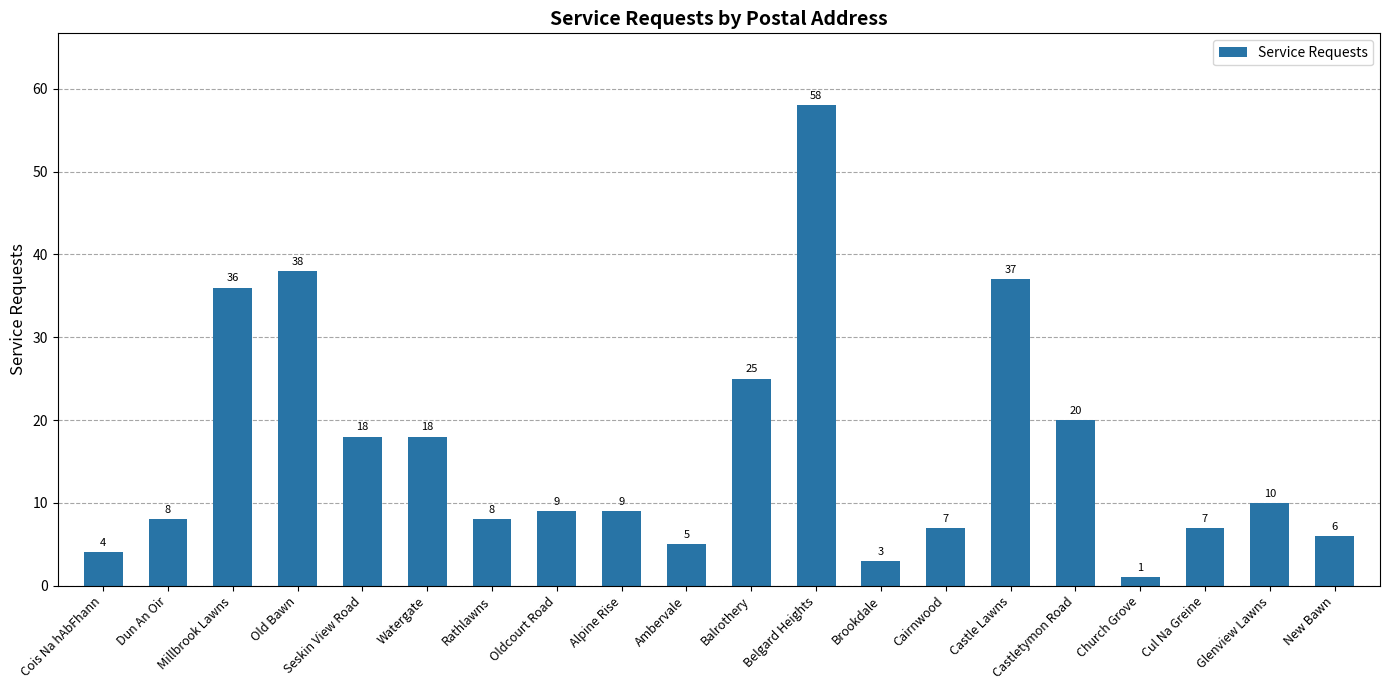

Where is the data nearest to the value 29?

Balrothery